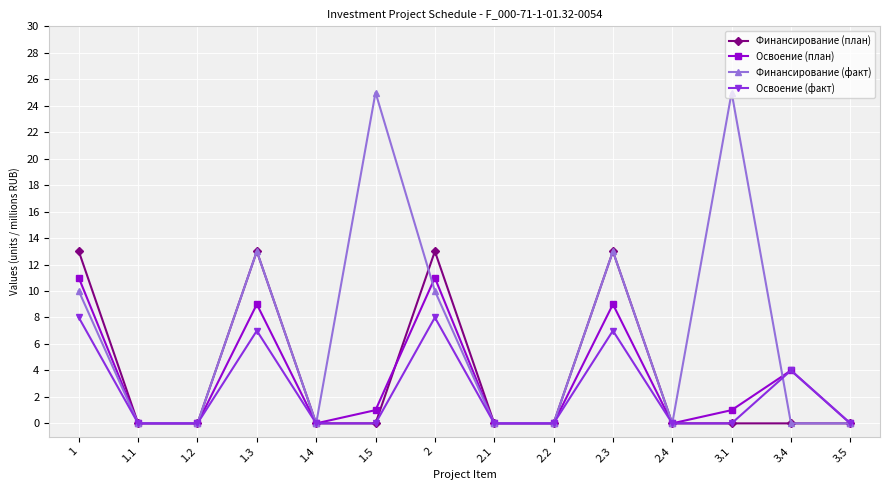

What is the greatest value displayed?

25